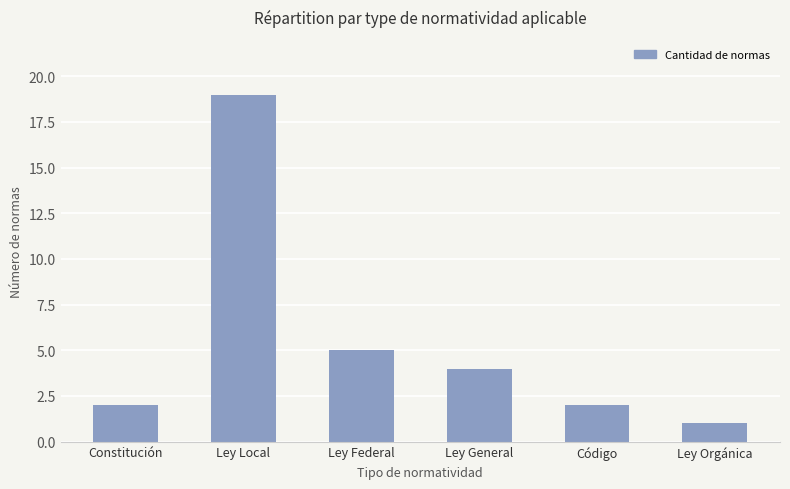

Reading left to right, extract all data points from this chart.

2	19	5	4	2	1